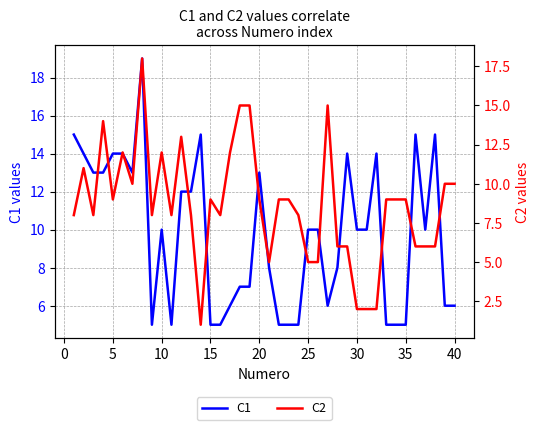

True or false: C1 has a value of 1 at 35.

False